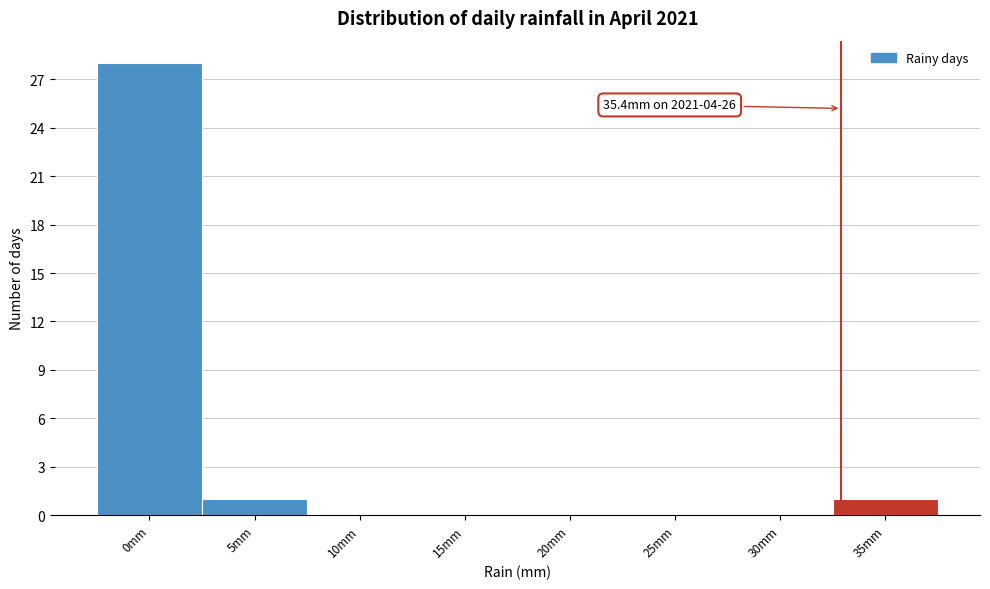

Reading right to left, transcribe all the data shown in this chart.

35mm=1	30mm=0	25mm=0	20mm=0	15mm=0	10mm=0	5mm=1	0mm=28